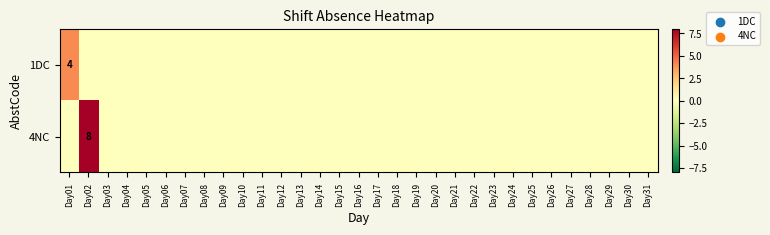

True or false: 1DC has a value of 3 at Day01.

False